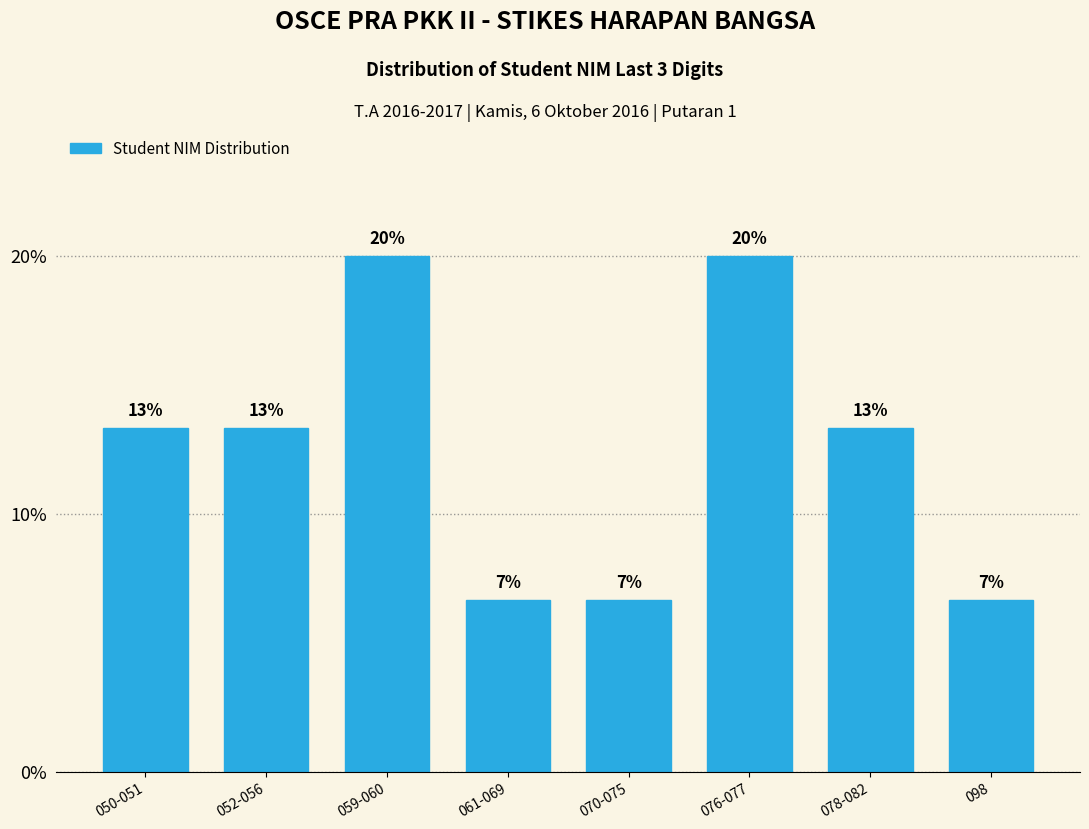

How many bars are there in total?

8